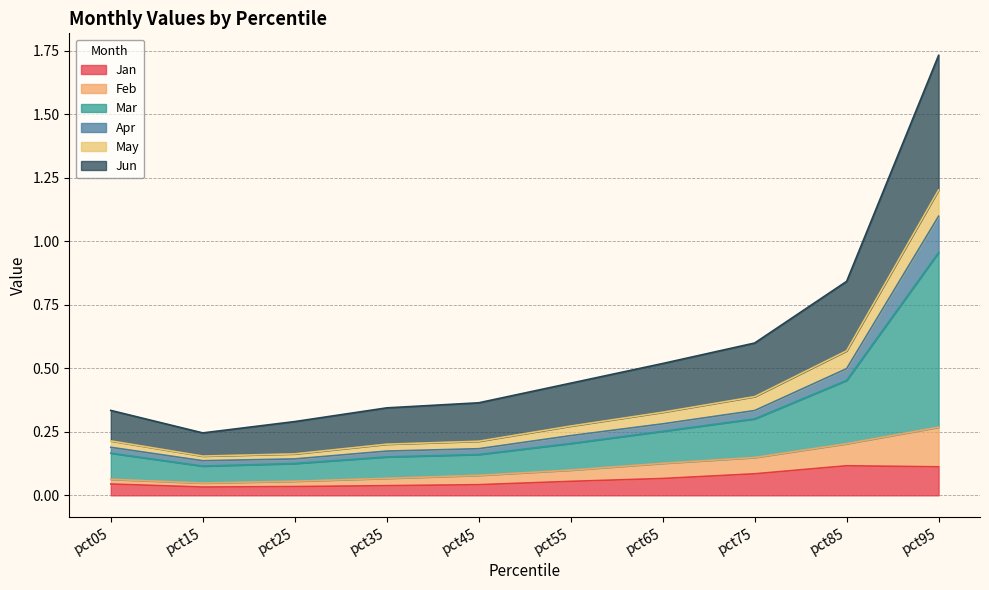

Is it true that Jan equals 0.1 at pct85?

True